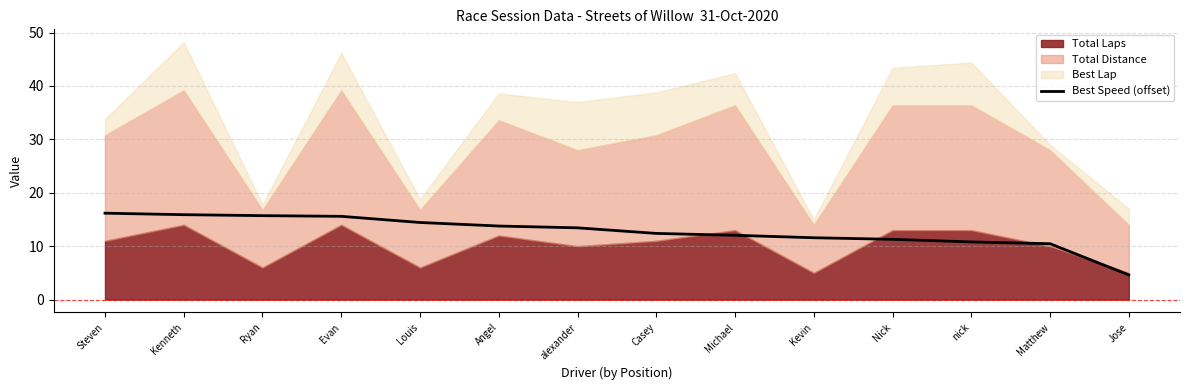

List the labels in order of value, smallest first.

Jose, Matthew, nick, Nick, Kevin, Michael, Casey, alexander, Angel, Louis, Evan, Ryan, Kenneth, Steven